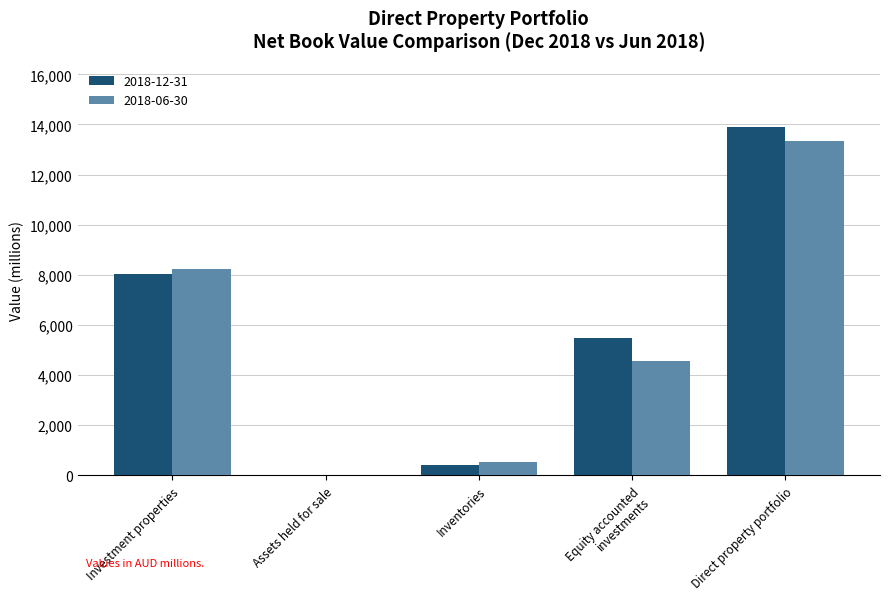

What is the total value across all series at Direct property portfolio?

27252.1